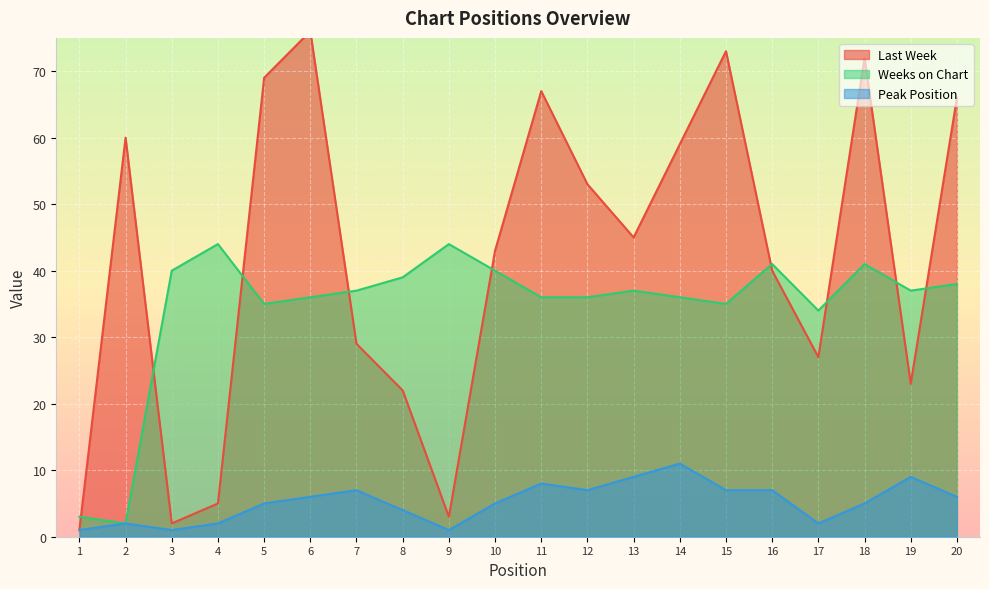

At how many categories does at least one series exceed 25?

19